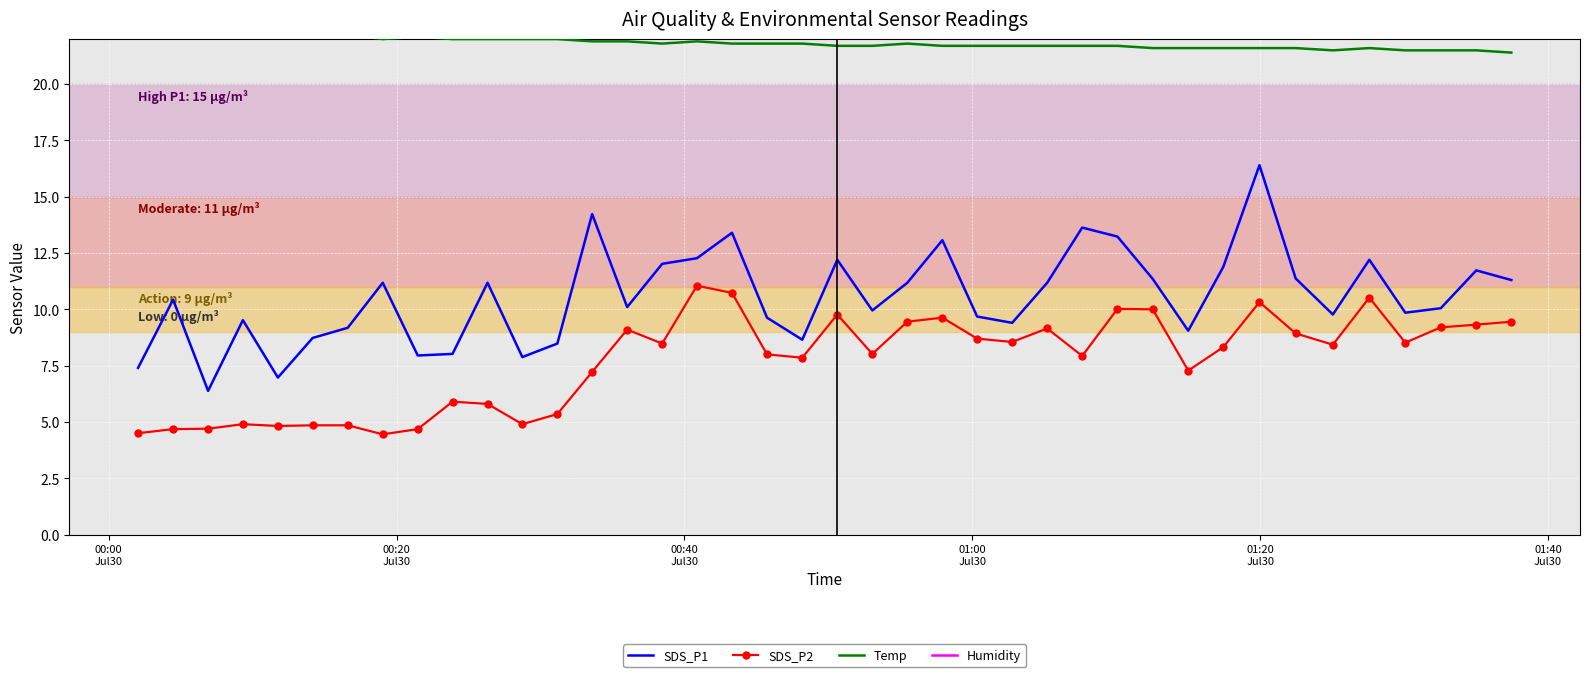

What are all the series names shown in the legend?

SDS_P1, SDS_P2, Temp, Humidity